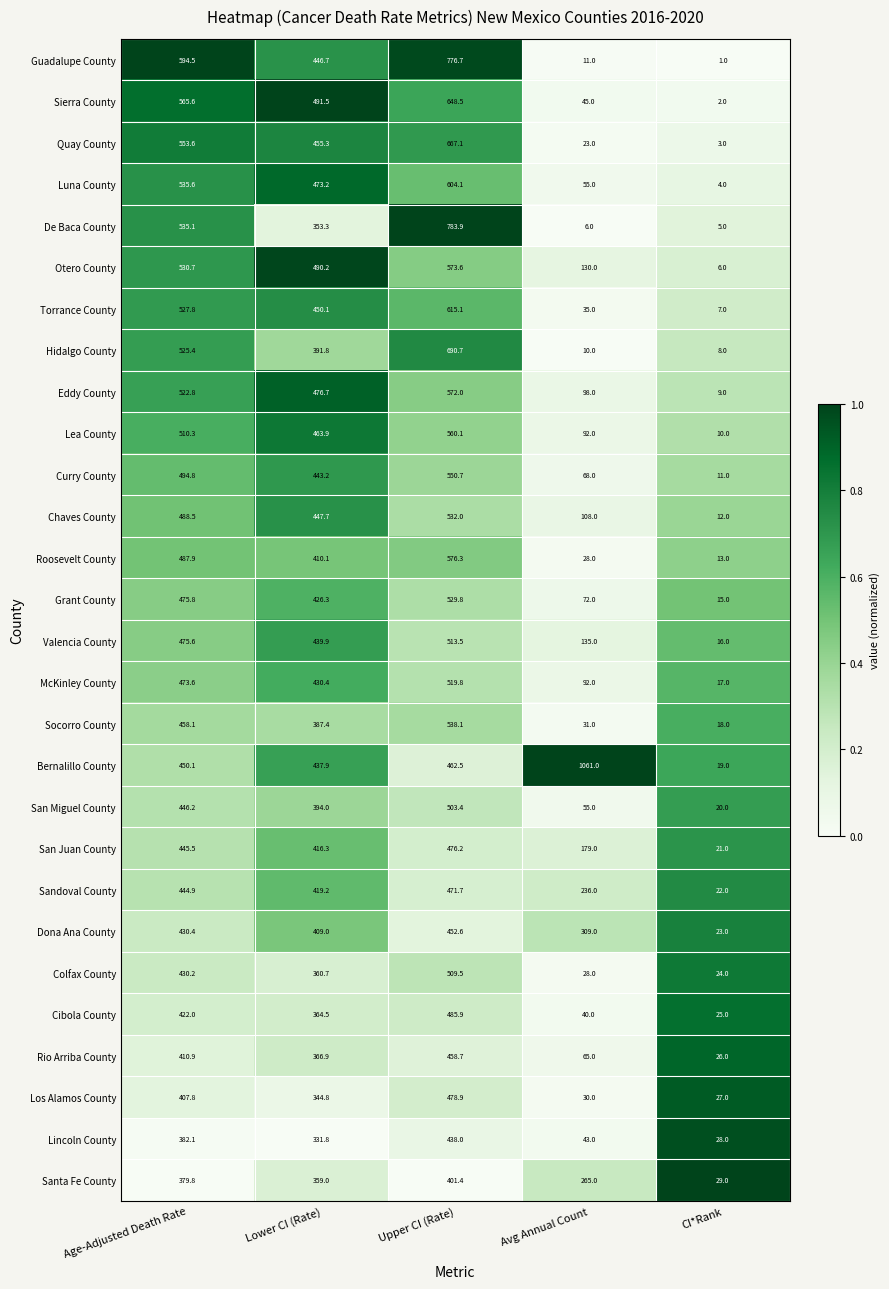

What is the sum of all Valencia County values?

1580.0